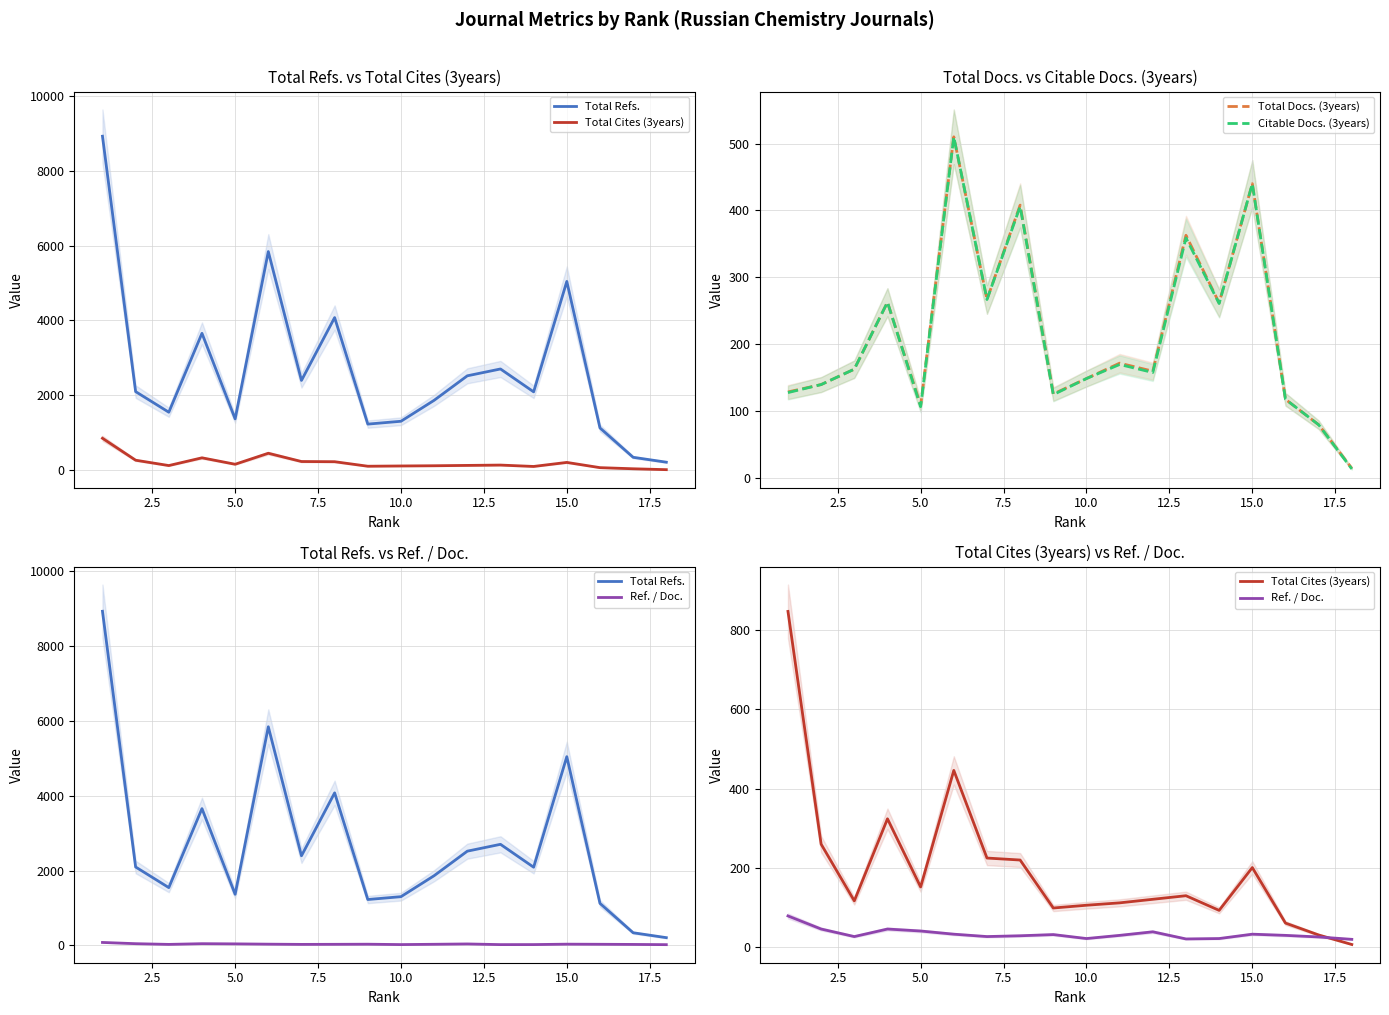

What is the difference between the maximum and minimum values in the Total Refs. series?

8721